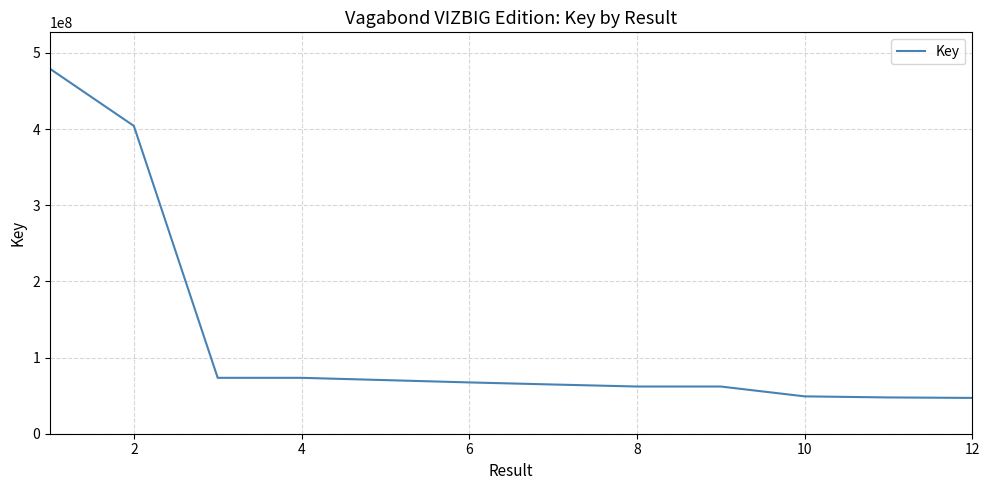

What is the smallest value displayed?

47021826